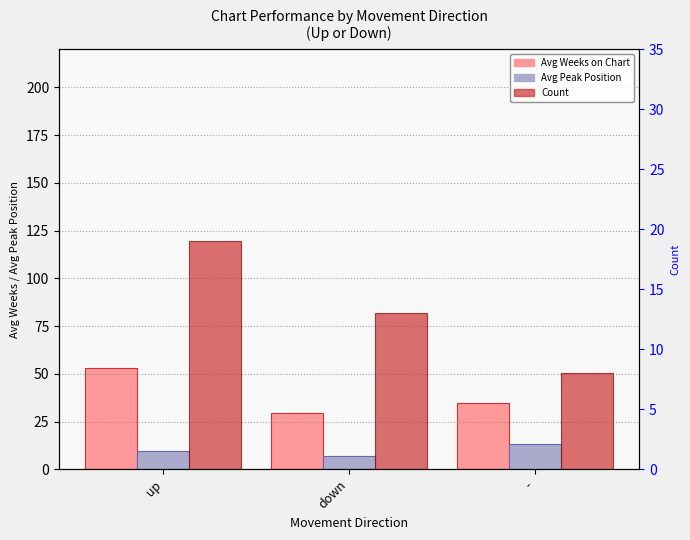

What is the difference between the maximum and minimum values in the Avg Weeks on Chart series?

23.8